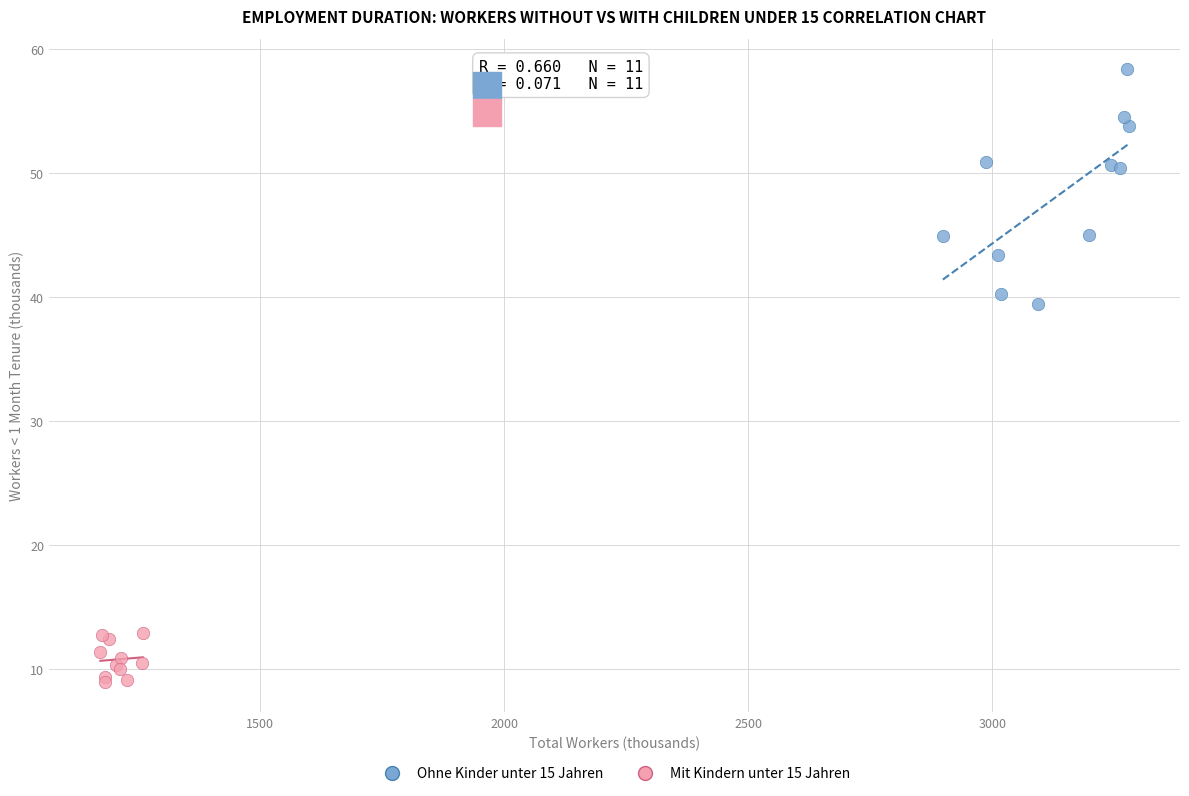

Which series has the largest Y range (max minus min)?

Ohne Kinder unter 15 Jahren